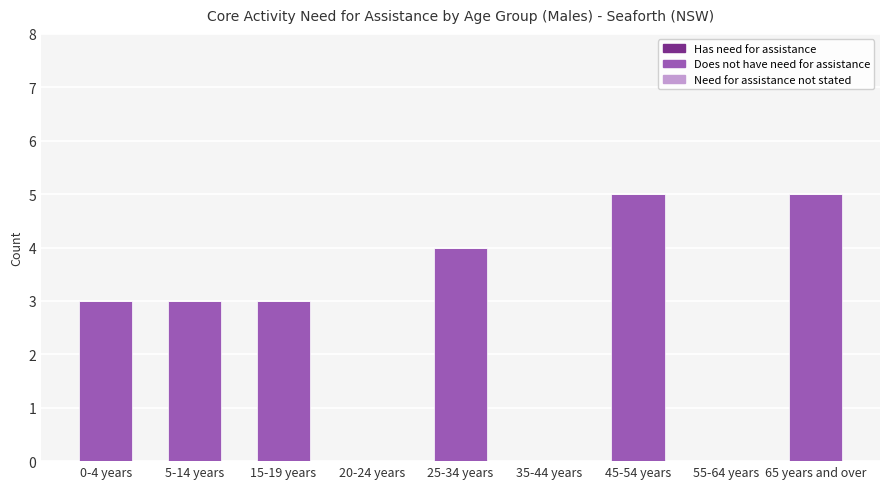

The value at 25-34 years is 4. True or false?

True